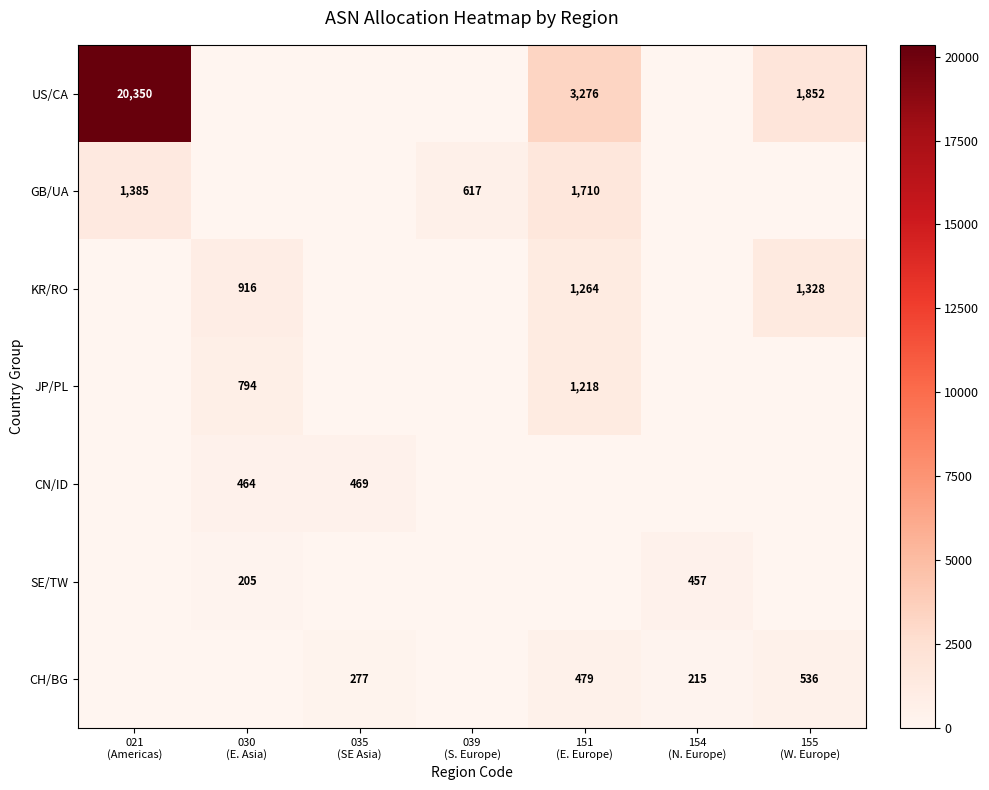

Which series has the largest range (max minus min)?

US/CA